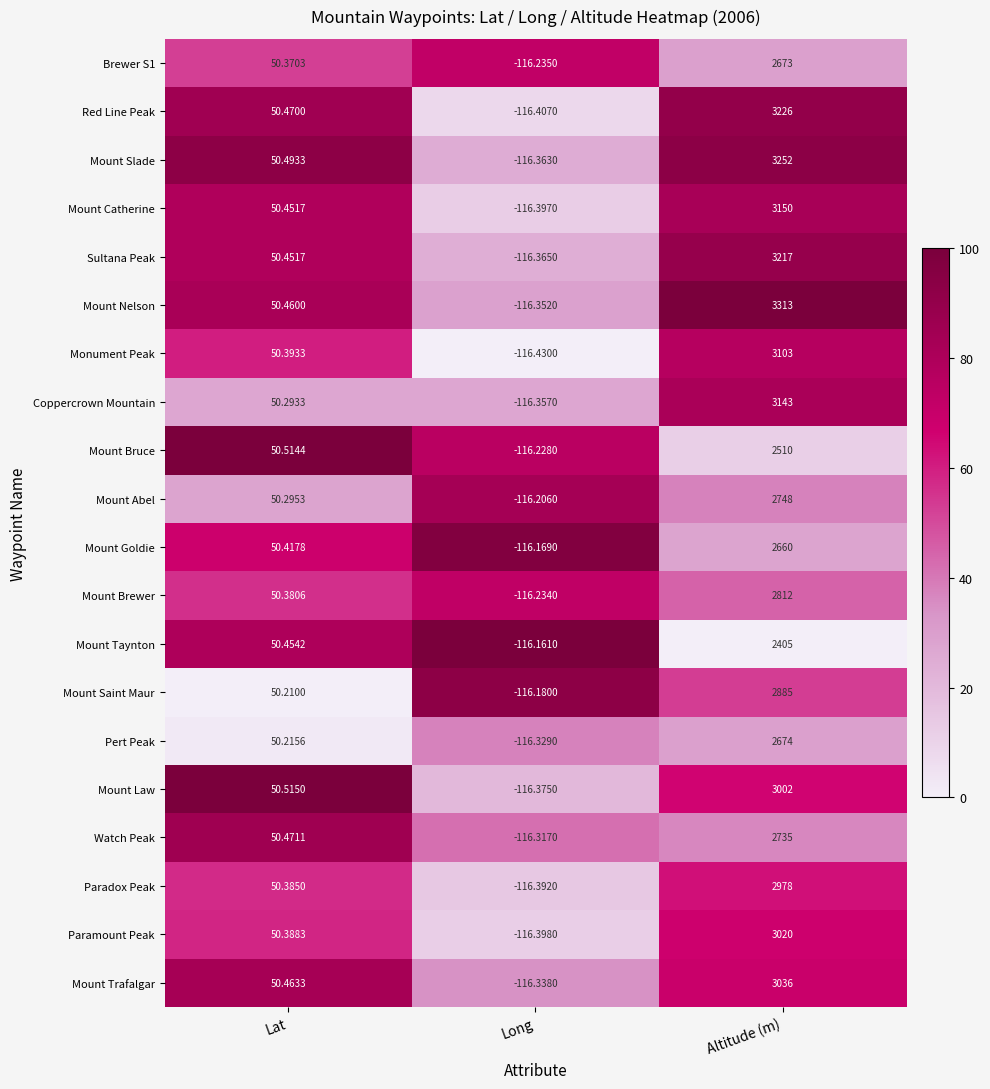

Which series has the largest range (max minus min)?

Mount Nelson